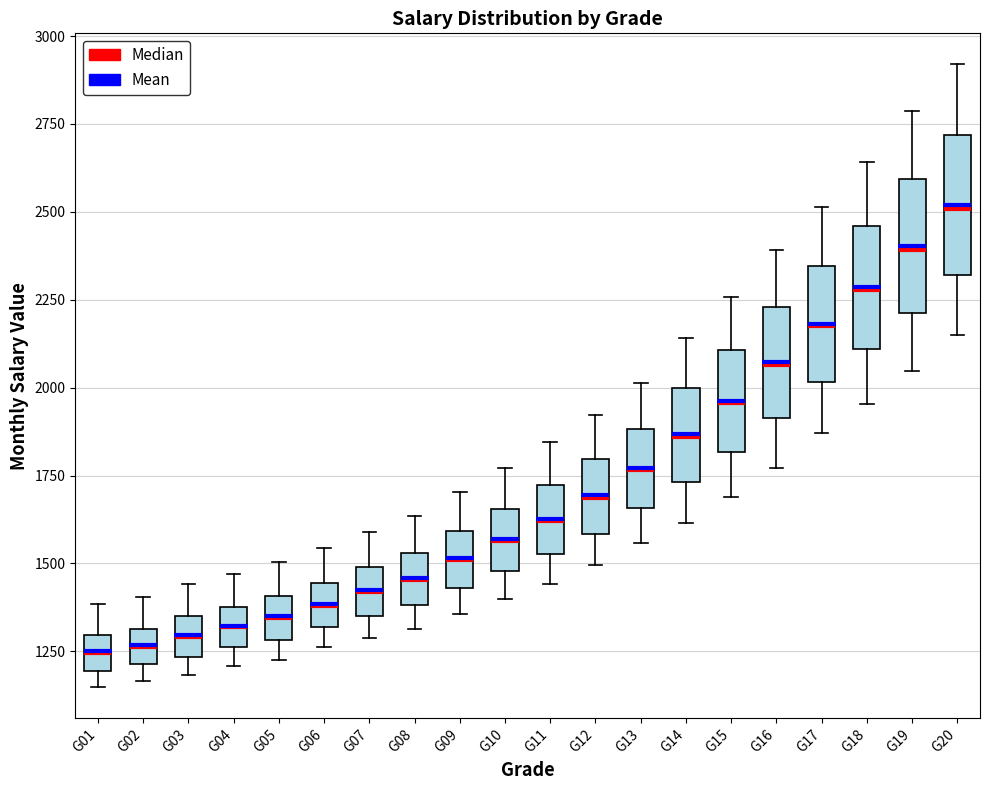

Reading left to right, transcribe this box plot: for each box, give where its median line is, the range the box spans, and where its two whiskers end, as read against the y-axis. The values are not printed on the chart, so give them approximately, as read against the axis.

G01: median 1250, box 1200 to 1300, whiskers 1150 to 1400
G02: median 1250, box 1200 to 1300, whiskers 1150 to 1400
G03: median 1300, box 1250 to 1350, whiskers 1200 to 1450
G04: median 1300, box 1250 to 1400, whiskers 1200 to 1450
G05: median 1350, box 1300 to 1400, whiskers 1250 to 1500
G06: median 1400, box 1300 to 1450, whiskers 1250 to 1550
G07: median 1400, box 1350 to 1500, whiskers 1300 to 1600
G08: median 1450, box 1400 to 1550, whiskers 1300 to 1650
G09: median 1500, box 1450 to 1600, whiskers 1350 to 1700
G10: median 1550, box 1500 to 1650, whiskers 1400 to 1750
G11: median 1600, box 1550 to 1700, whiskers 1450 to 1850
G12: median 1700, box 1600 to 1800, whiskers 1500 to 1900
G13: median 1750, box 1650 to 1900, whiskers 1550 to 2000
G14: median 1850, box 1750 to 2000, whiskers 1600 to 2150
G15: median 1950, box 1800 to 2100, whiskers 1700 to 2250
G16: median 2050, box 1900 to 2250, whiskers 1750 to 2400
G17: median 2150, box 2000 to 2350, whiskers 1850 to 2500
G18: median 2300, box 2100 to 2450, whiskers 1950 to 2650
G19: median 2400, box 2200 to 2600, whiskers 2050 to 2800
G20: median 2500, box 2300 to 2700, whiskers 2150 to 2900